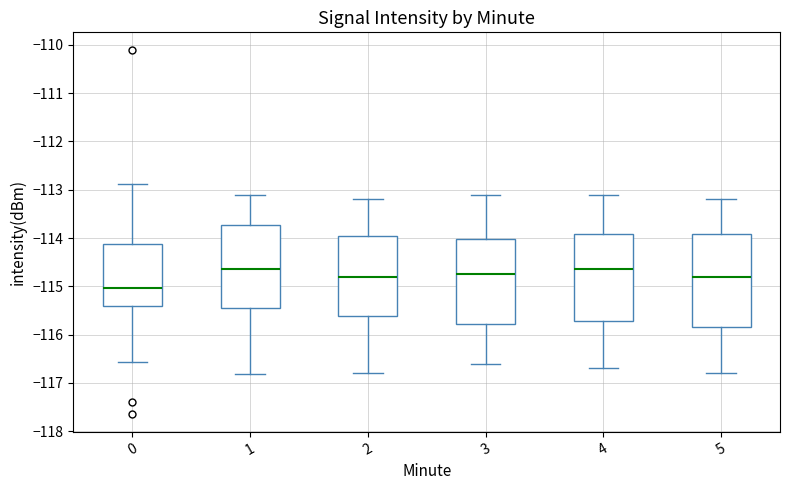

Reading left to right, read every box against the y-axis: the position of its median line, the range the box covers, and the ends of its whiskers. The values are not printed on the chart, so give them approximately, as read against the axis.

0: median -115.0, box -115.4 to -114.1, whiskers -116.6 to -112.9
1: median -114.6, box -115.5 to -113.7, whiskers -116.8 to -113.1
2: median -114.8, box -115.6 to -113.9, whiskers -116.8 to -113.2
3: median -114.7, box -115.8 to -114.0, whiskers -116.6 to -113.1
4: median -114.6, box -115.7 to -113.9, whiskers -116.7 to -113.1
5: median -114.8, box -115.8 to -113.9, whiskers -116.8 to -113.2